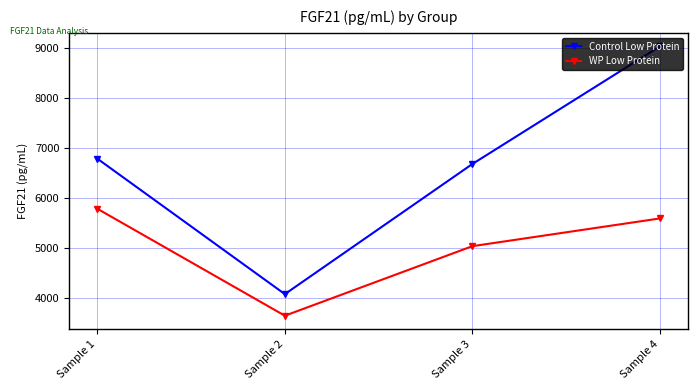

At Sample 4, list the series in order from largest to smallest.

Control Low Protein, WP Low Protein